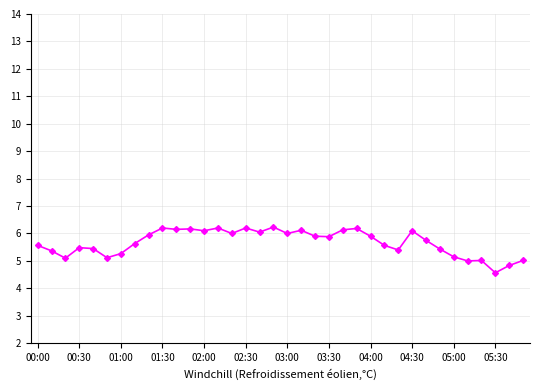

What is the value of the 33rd point from the left?

5.0